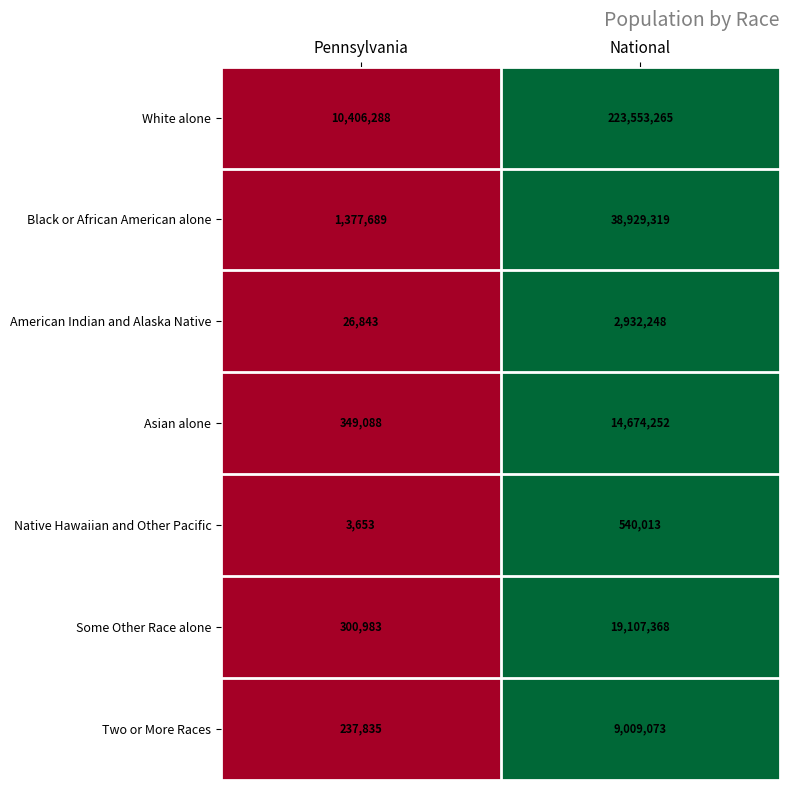

What is the difference between the Black or African American alone values at Pennsylvania and National?

37551630